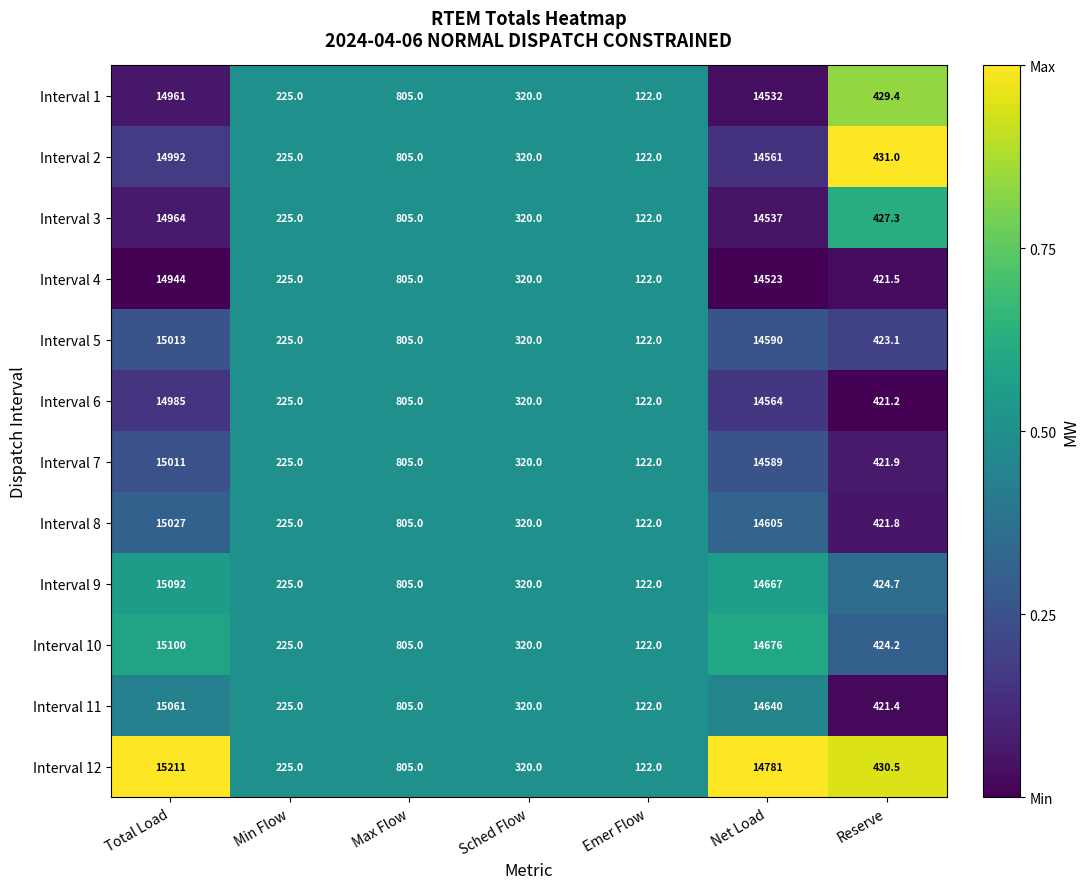

What is the spread (max minus min) of values at Net Load?

258.0